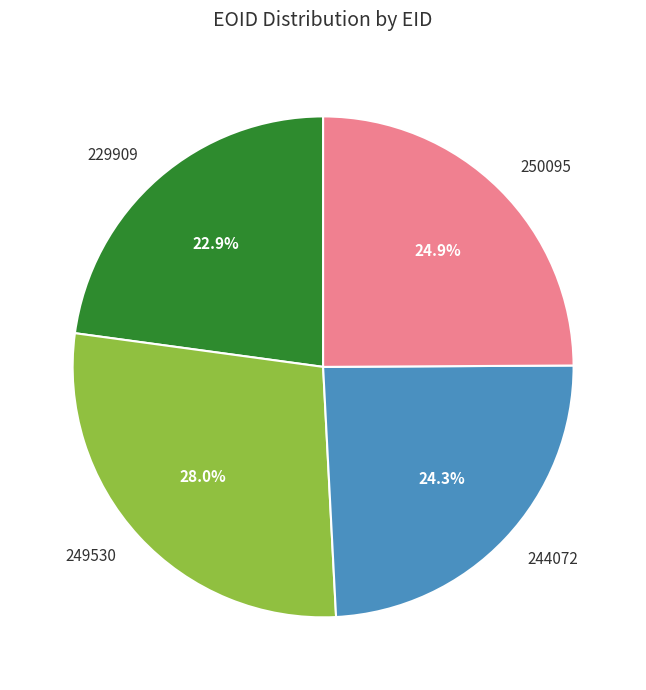

Combined, do 244072 and 229909 account for over 50%?

No